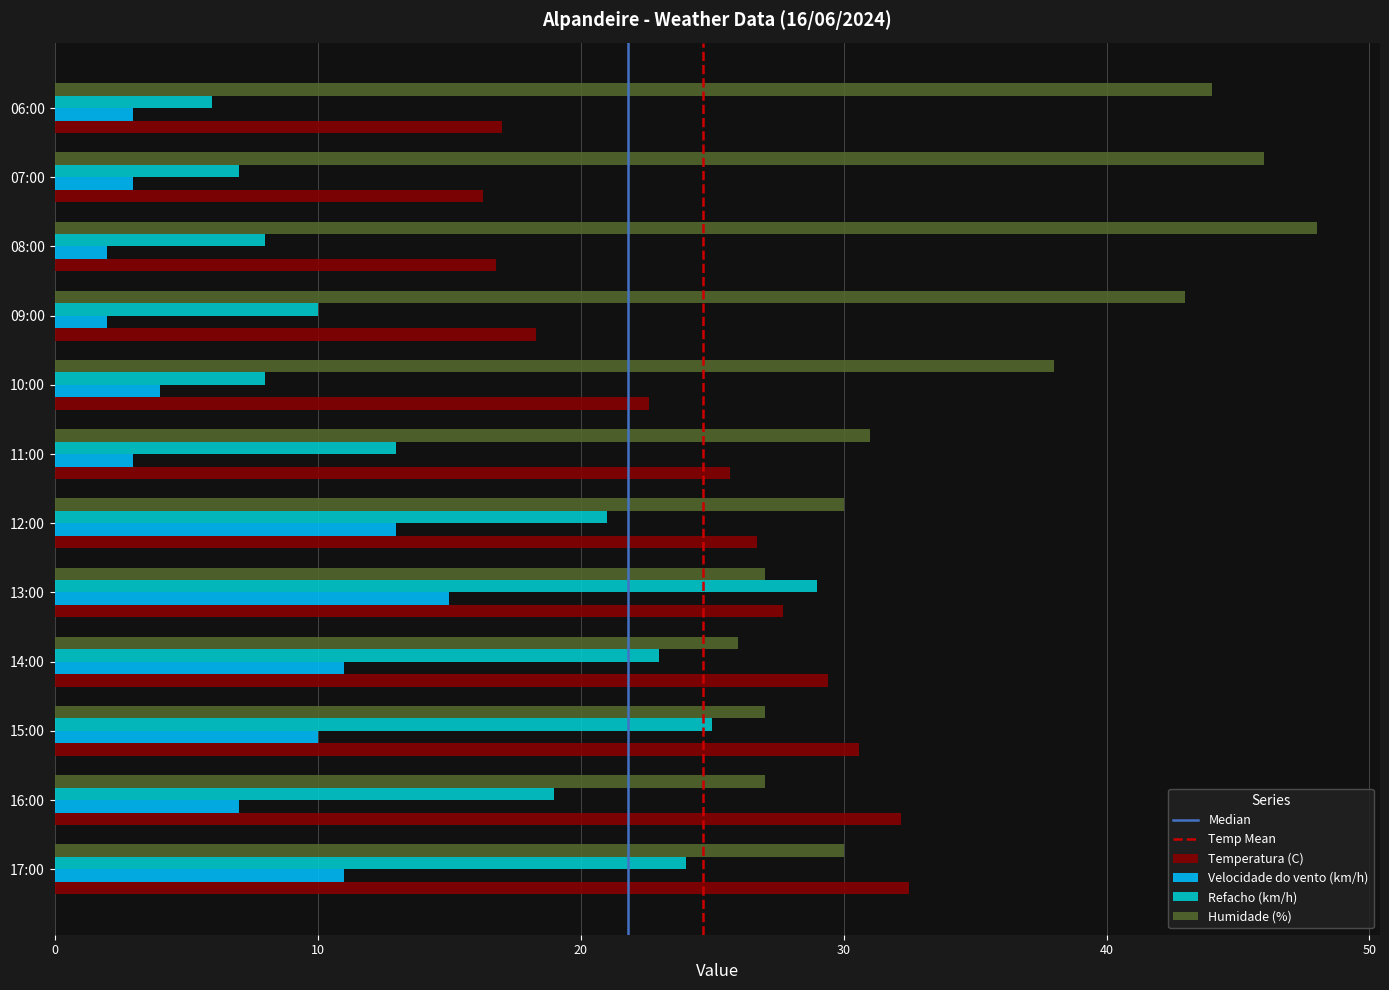

Which category has the highest value across all series?

08:00